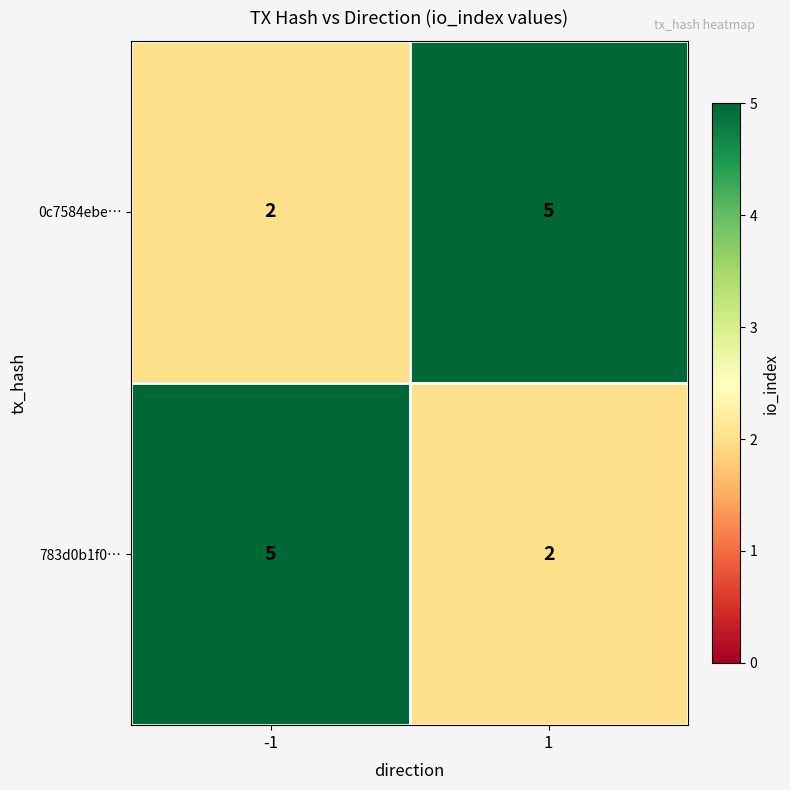

How many data points in 0c7584ebe… are less than 5?

1